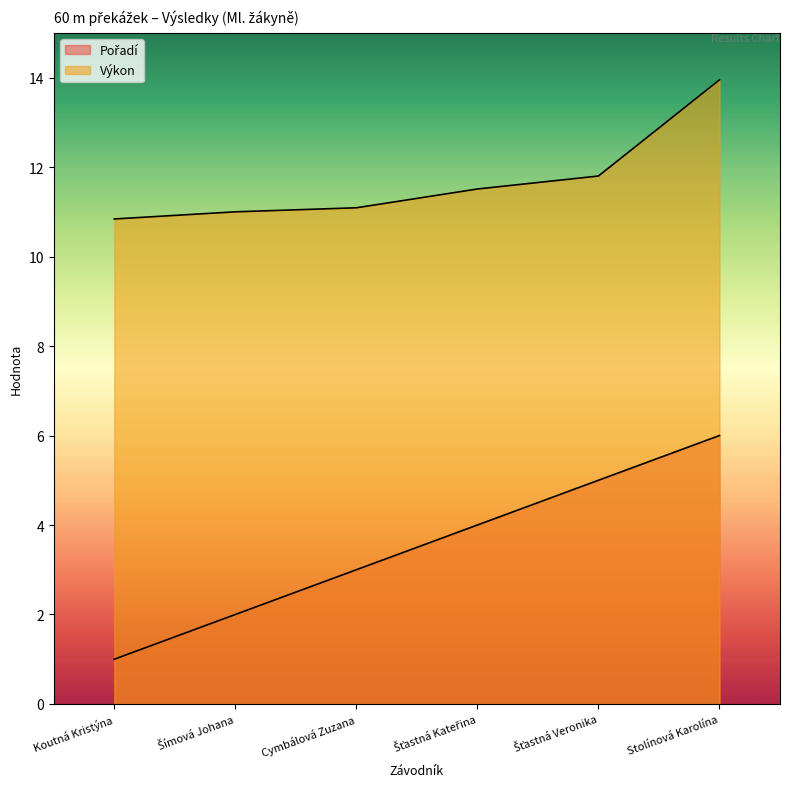

True or false: Výkon has a value of 5.1 at Šímová Johana.

False